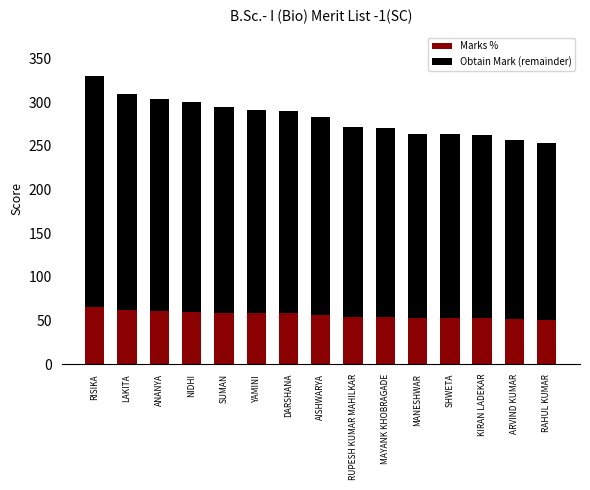

At which category is the sum across all series the highest?

RISIKA